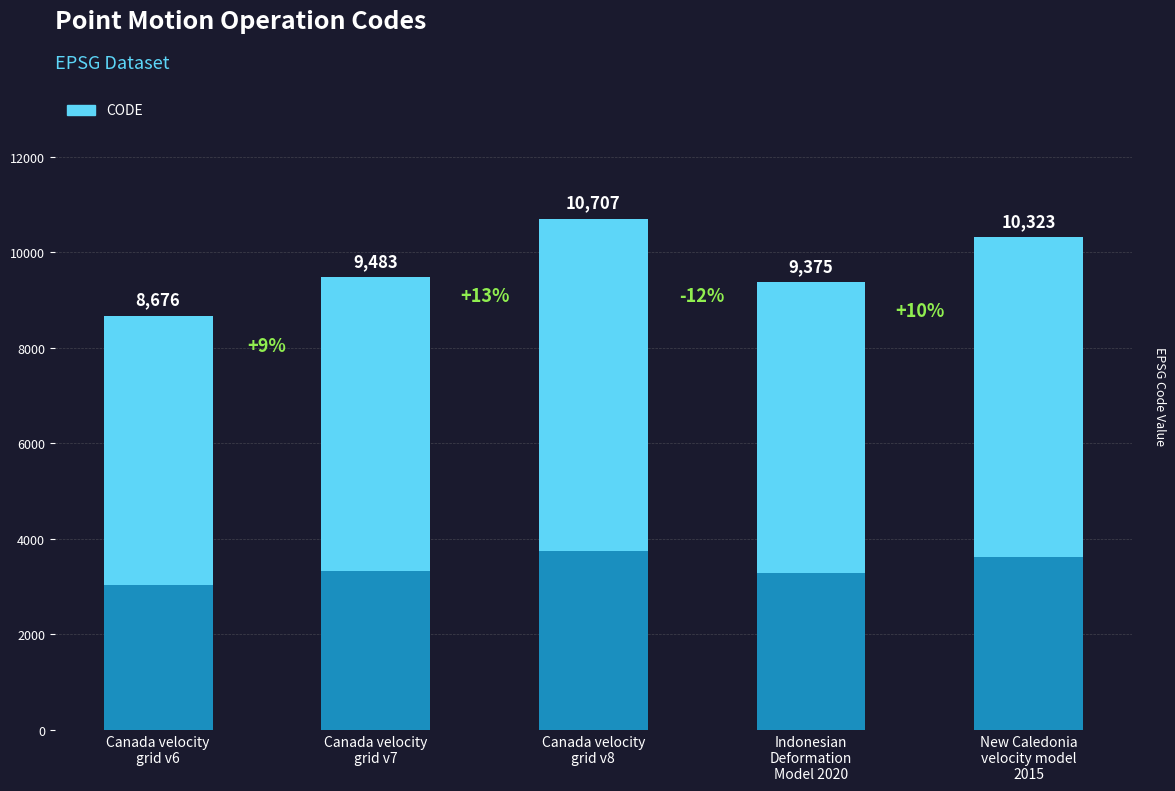

At which label is the value closest to 9691?

Canada velocity
grid v7